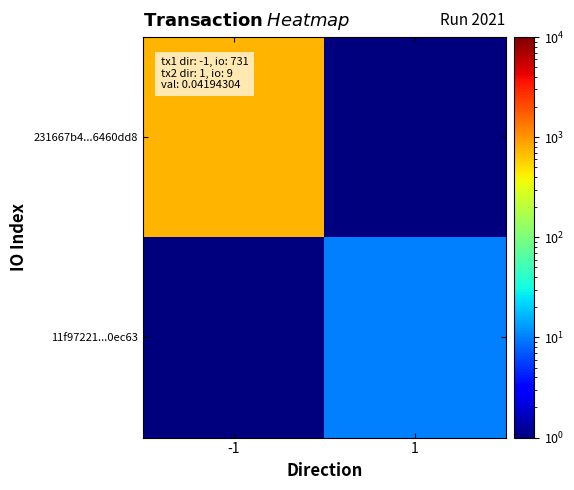

Which label corresponds to the smallest value in the chart?

1